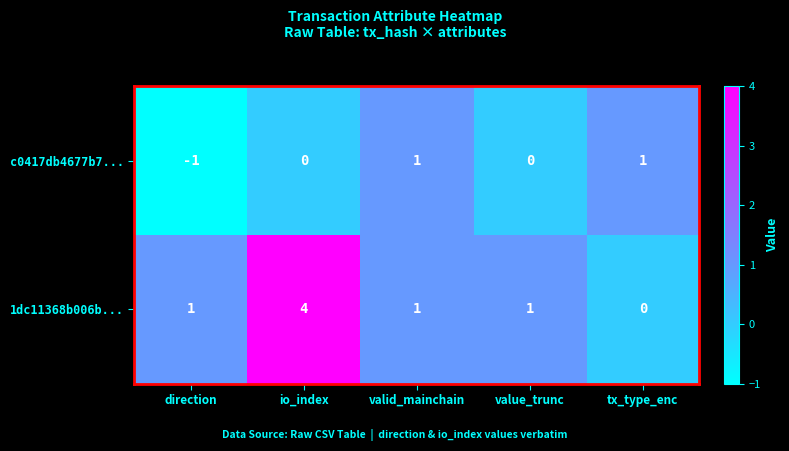

Which series has the widest spread of values?

1dc11368b006b...